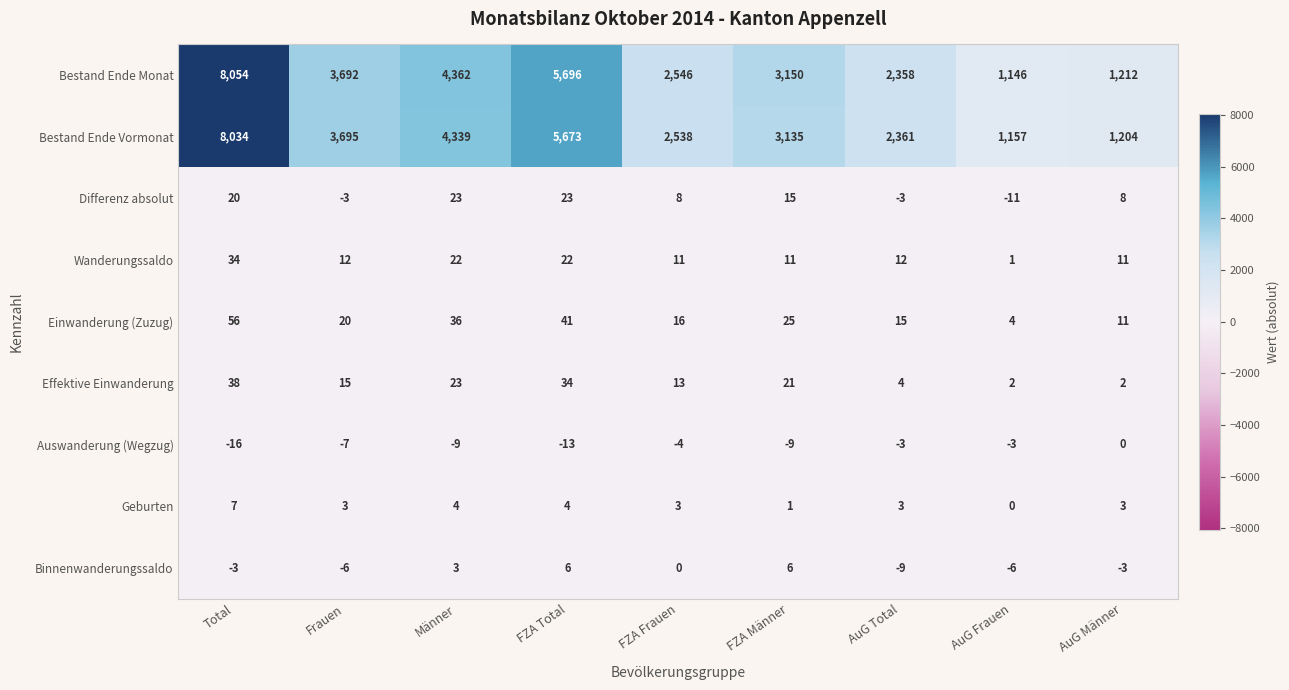

What is the minimum value shown in the chart?

-16